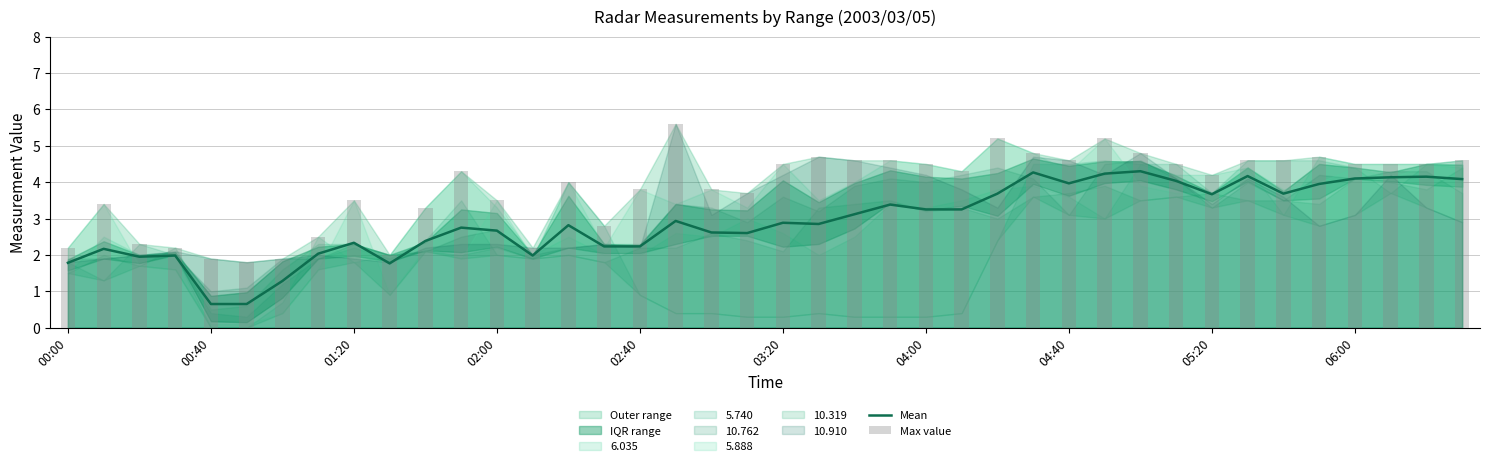

Between 24 and 37, which series saw the biggest shift?

Mean